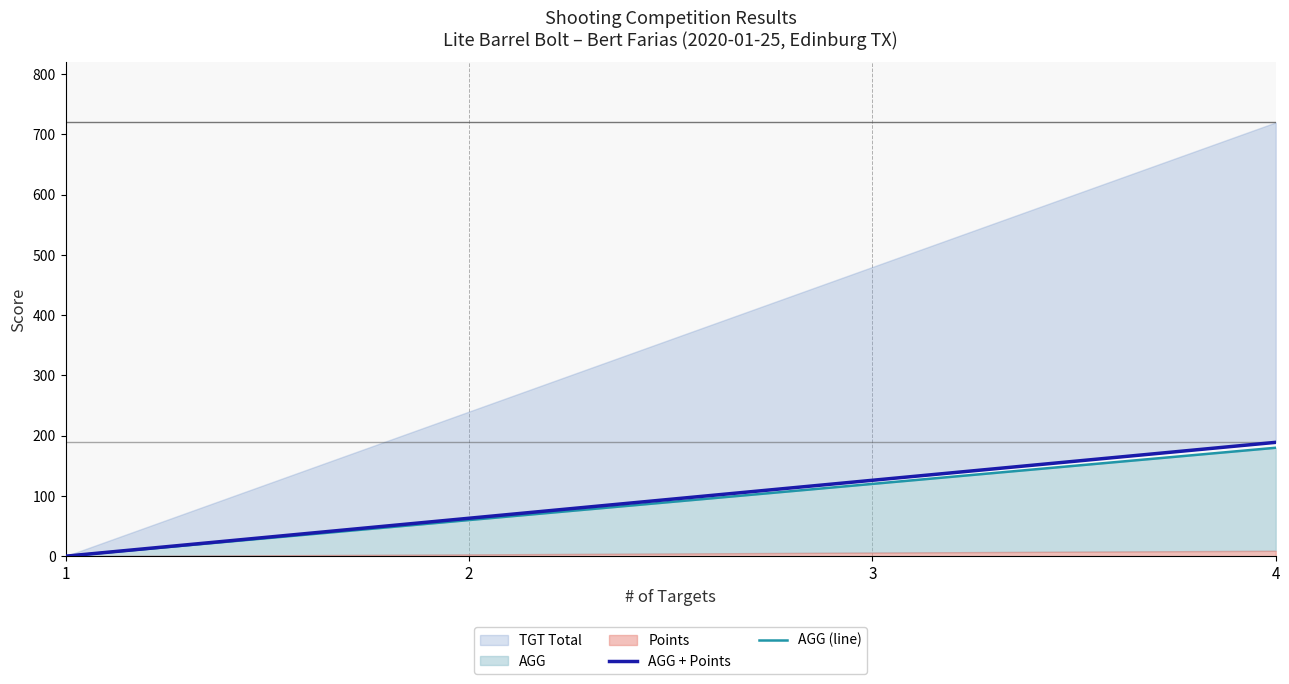

What is the difference between the second highest and second lowest values in the AGG (line) series?

60